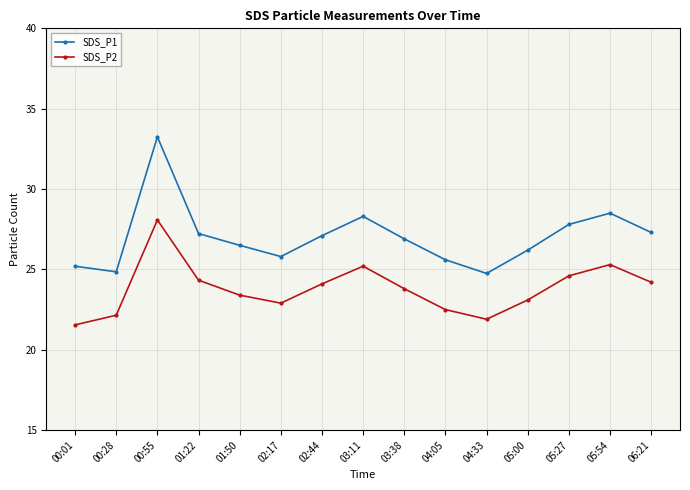

How many lines are shown in the chart?

2